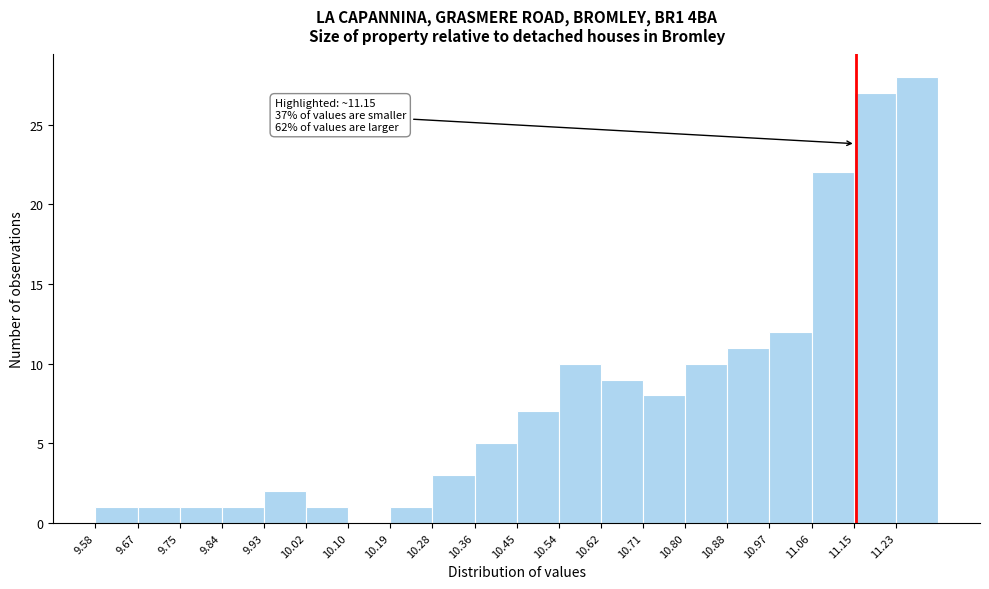

Over which range of the x-axis is the bar tallest?

11.233 to 11.320